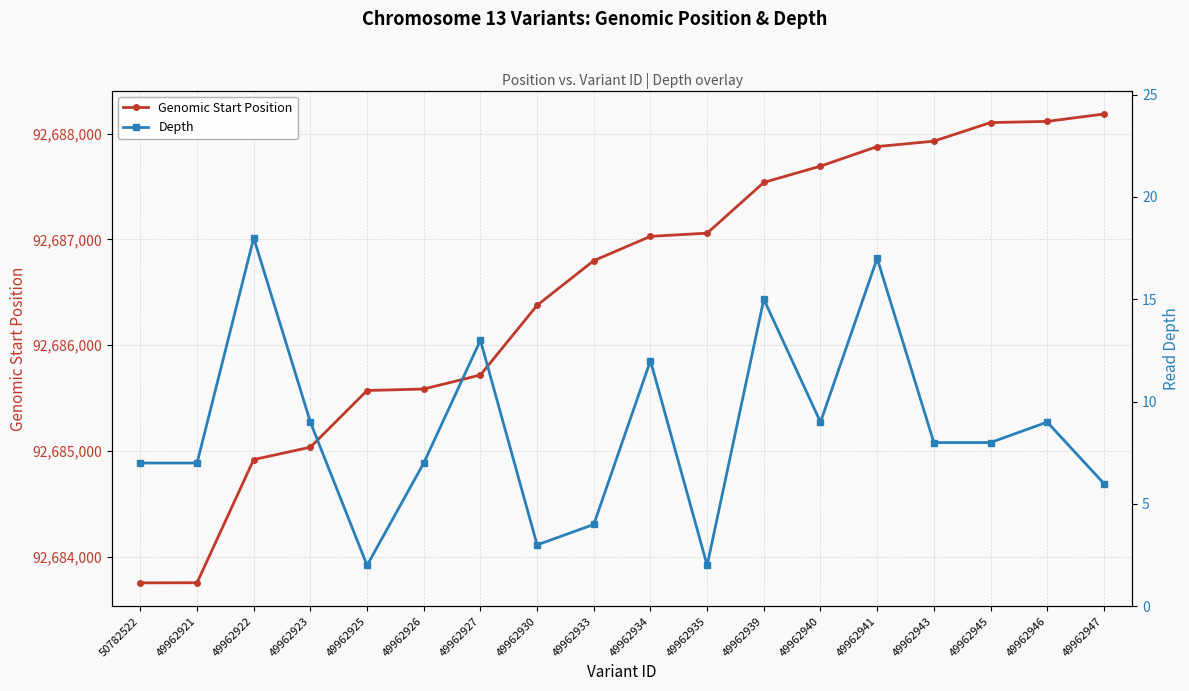

What is the difference between the Genomic Start Position values at 49962941 and 49962935?

819